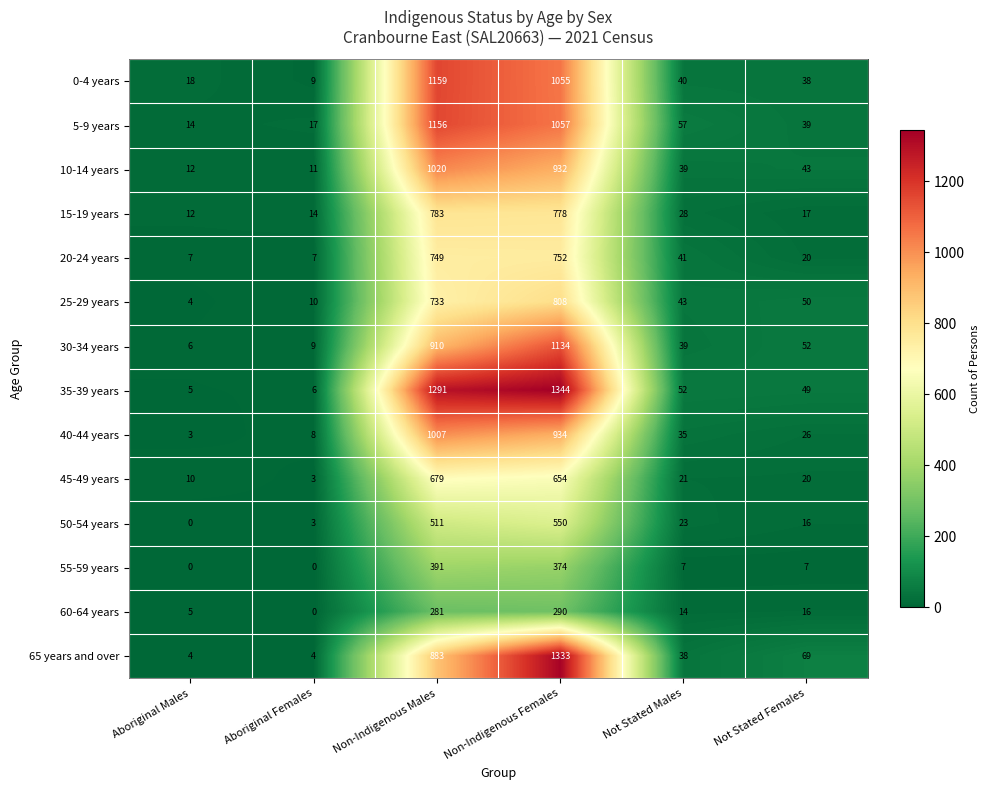

What is the total value across all series at Aboriginal Females?

101